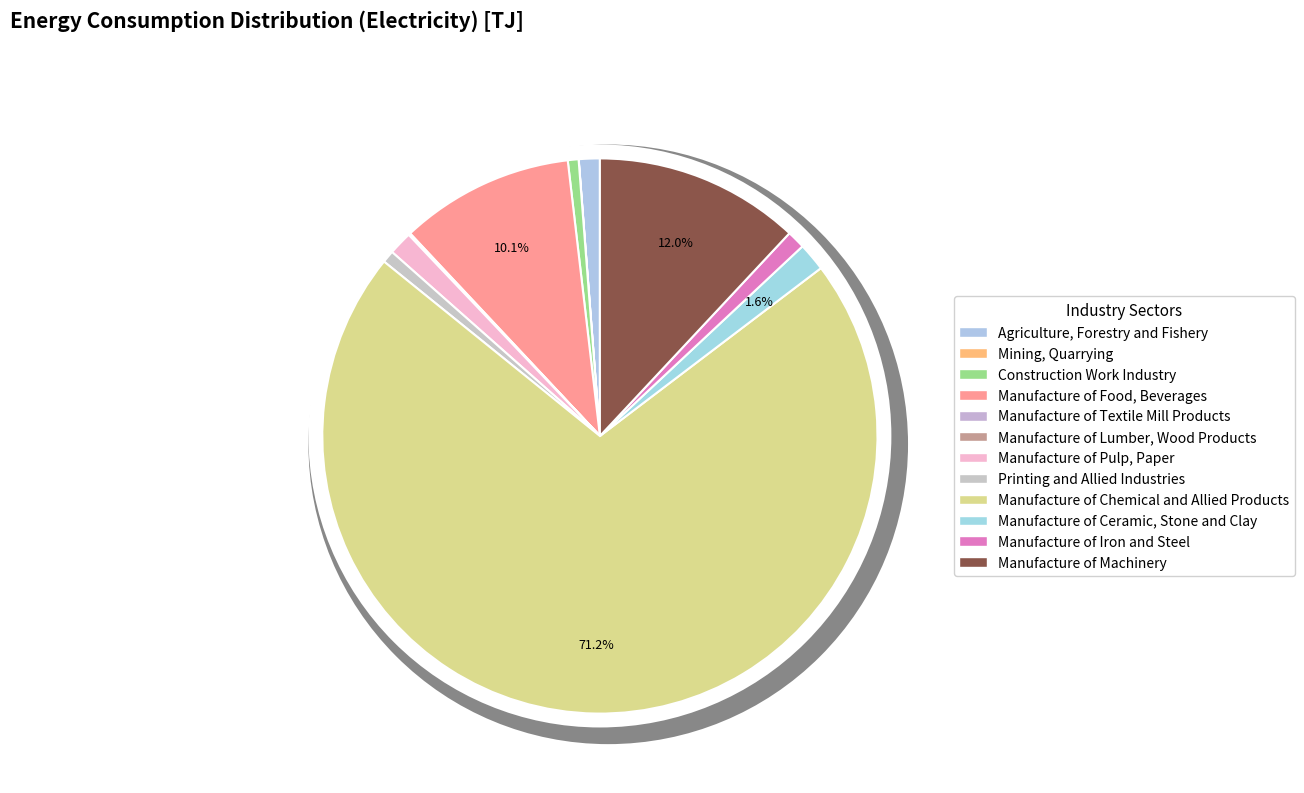

What percentage is the Construction Work Industry slice, to the nearest percent?

1%